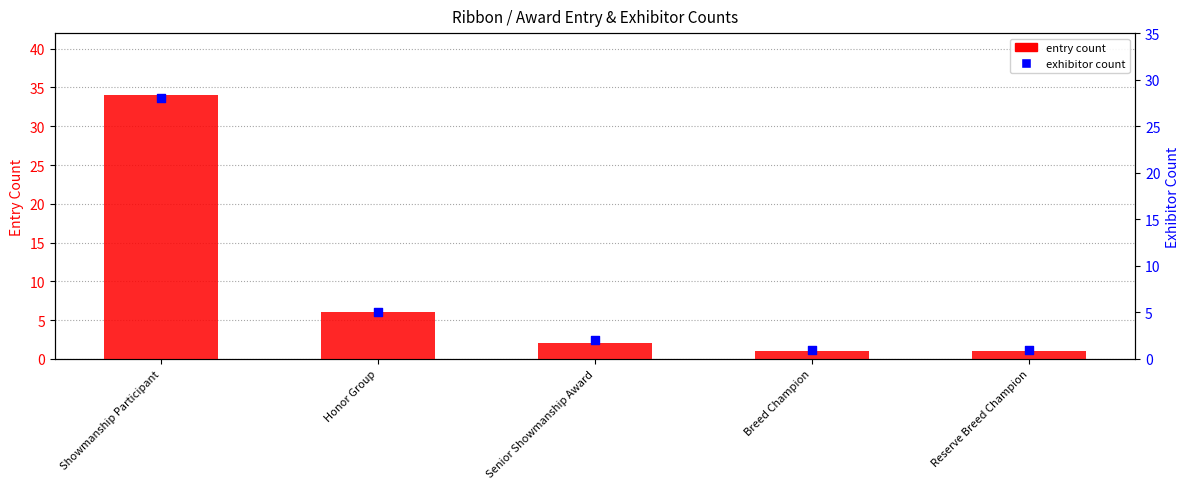

At which category is the sum across all series the highest?

Showmanship Participant